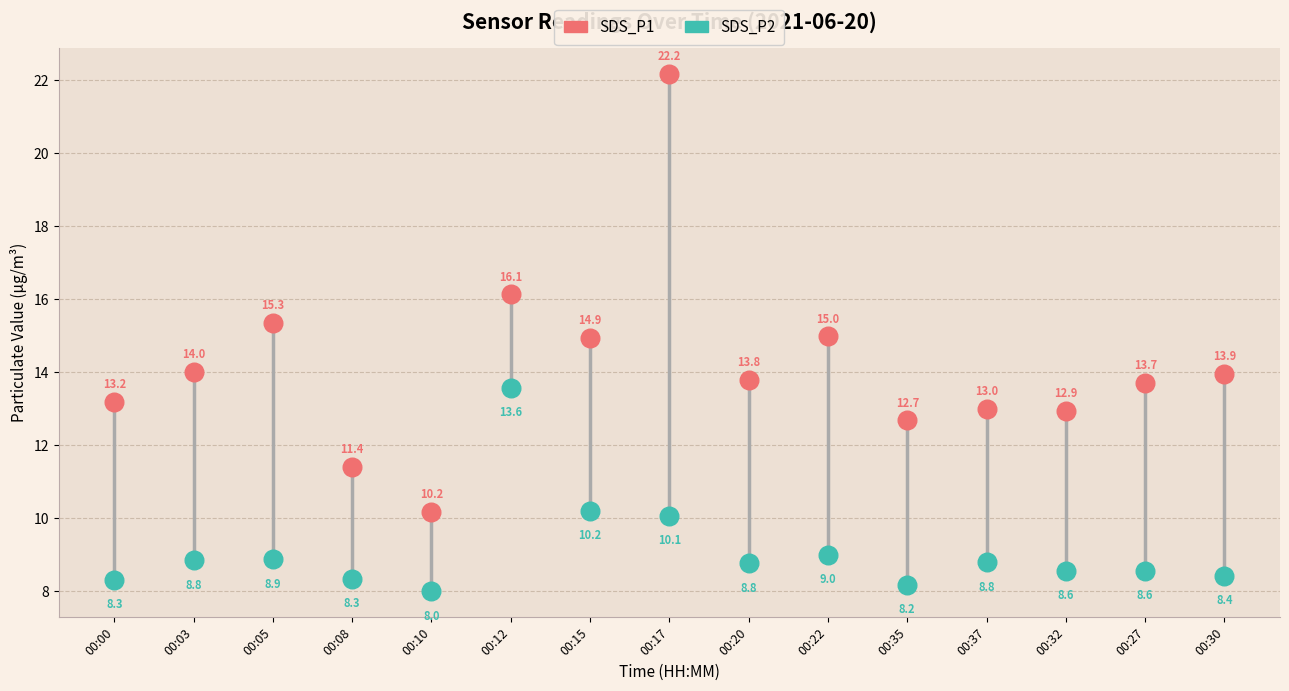

Which series has the widest spread of Y values?

SDS_P1